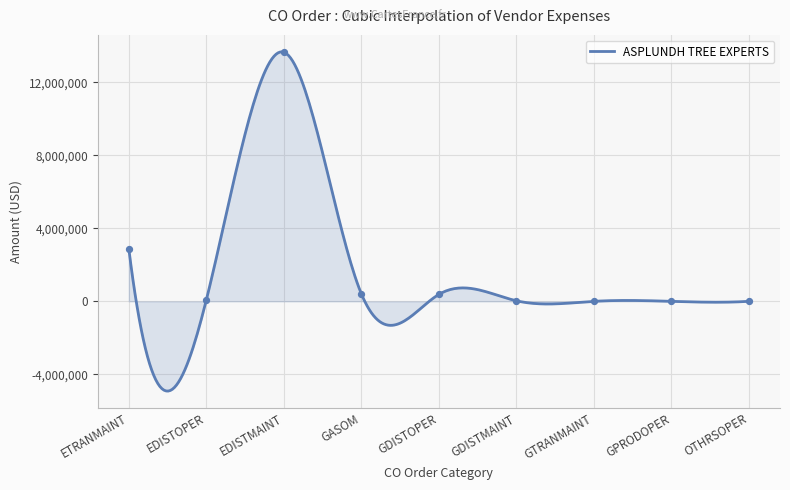

What is the change in value from EDISTMAINT to GASOM?

-13234385